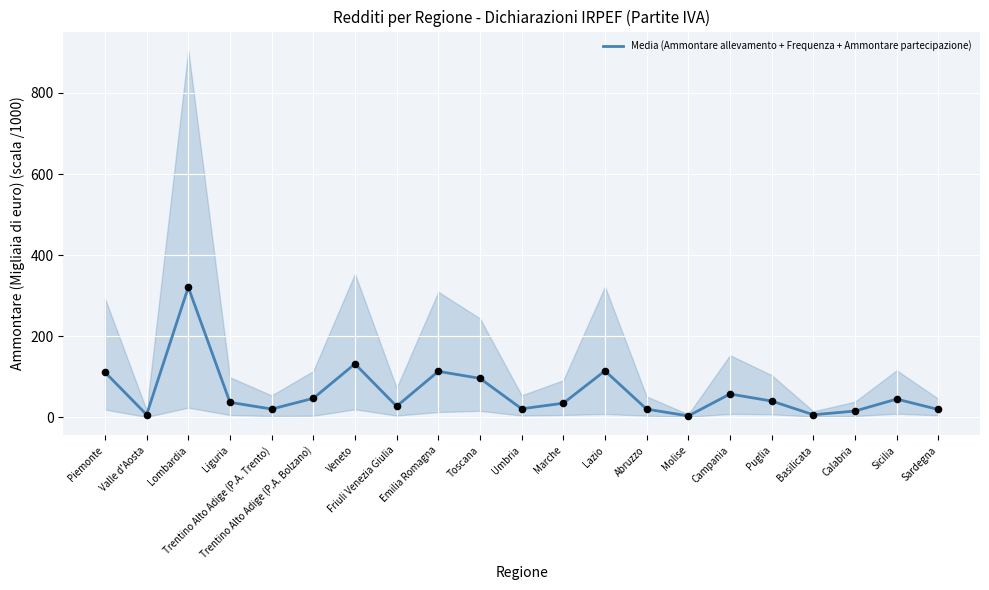

What is the ratio of the value at Emilia Romagna to the value at Veneto?

0.9